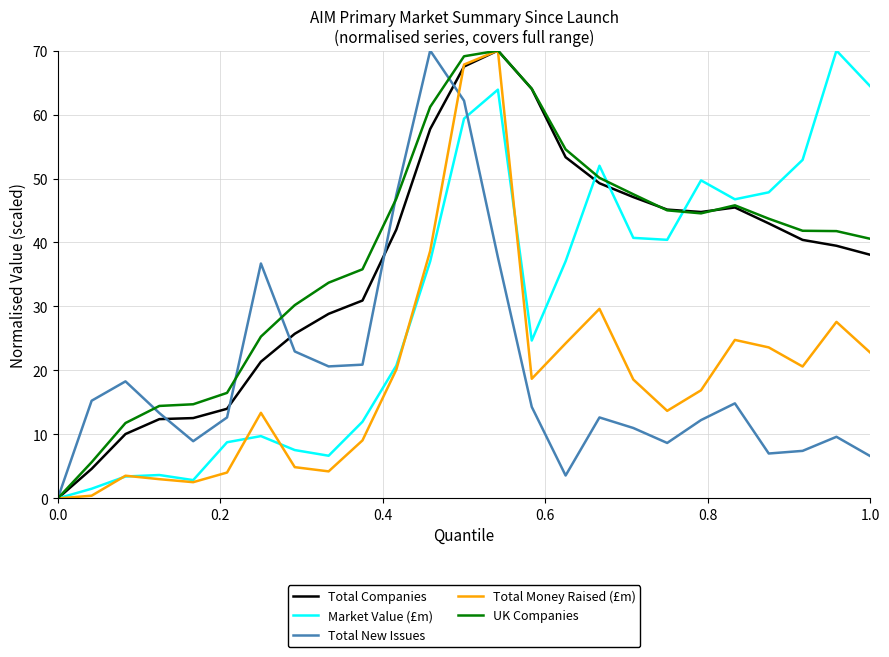

True or false: Total Companies has more than 1 interior local peaks.

True